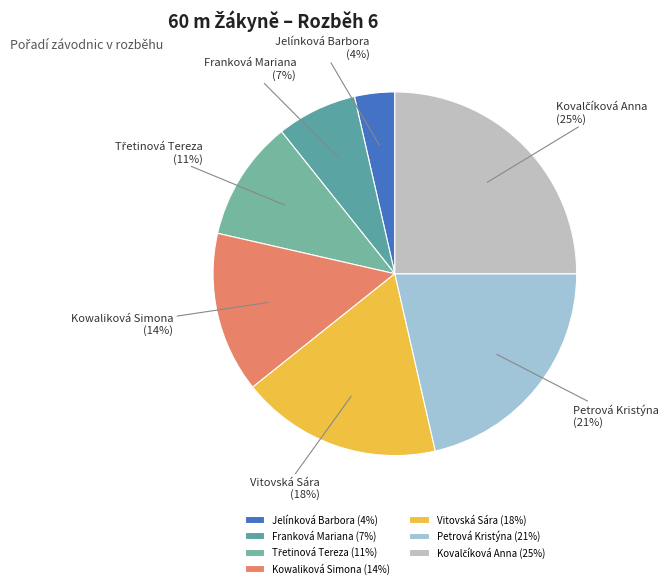

How many slices are in this pie chart?

7